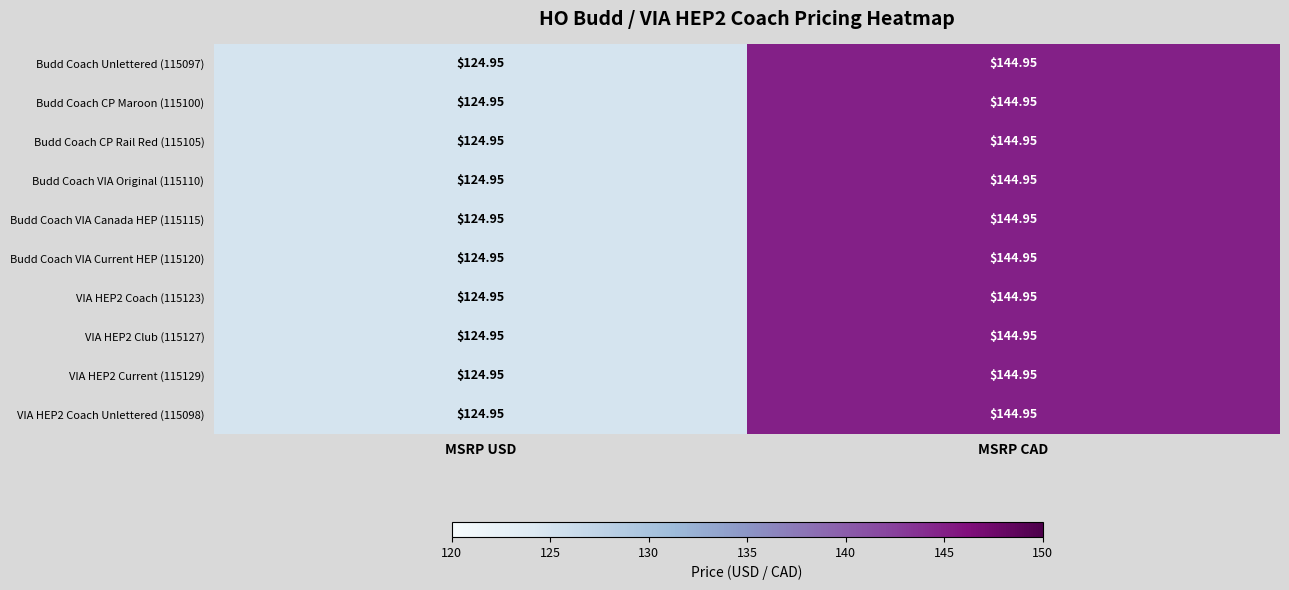

Where does the Budd Coach VIA Current HEP (115120) series first go above 144?

MSRP CAD